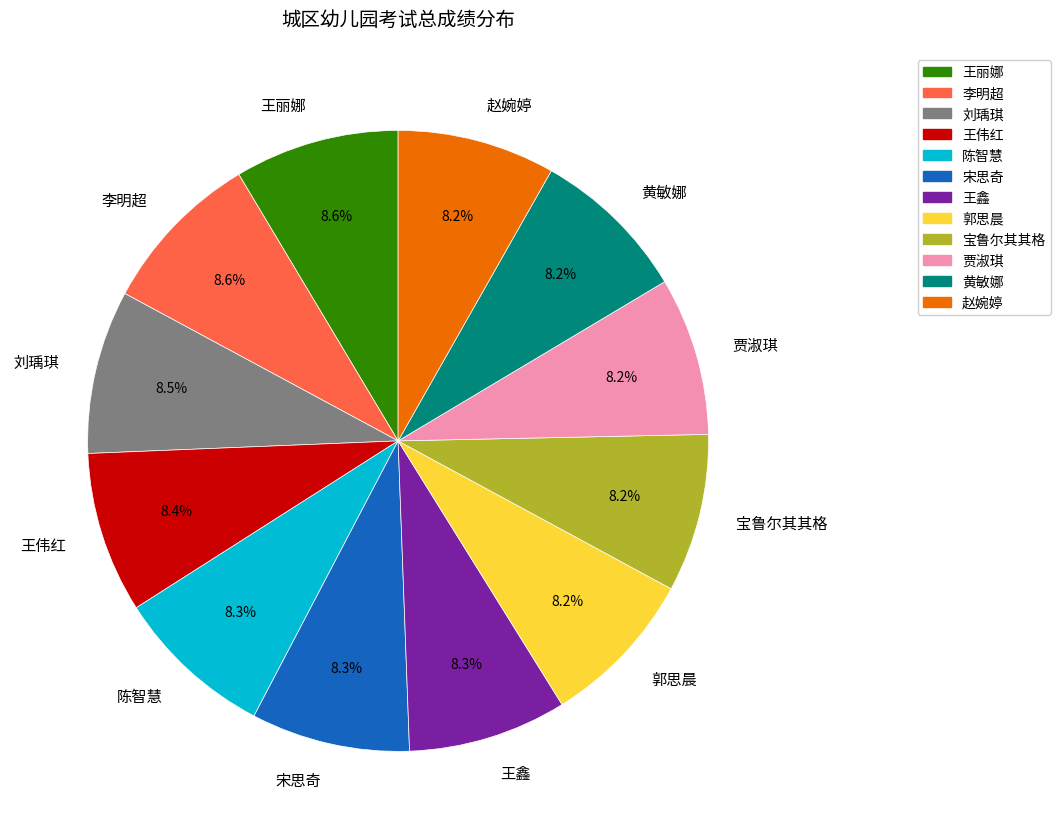

True or false: 刘瑀琪 accounts for 1% of the total.

False